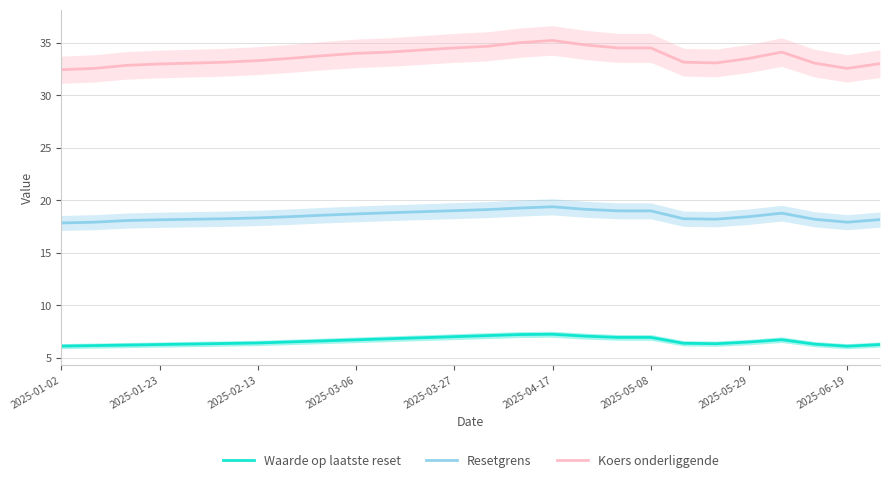

What is the value of the Waarde op laatste reset point at the 11th from the left?

6.8